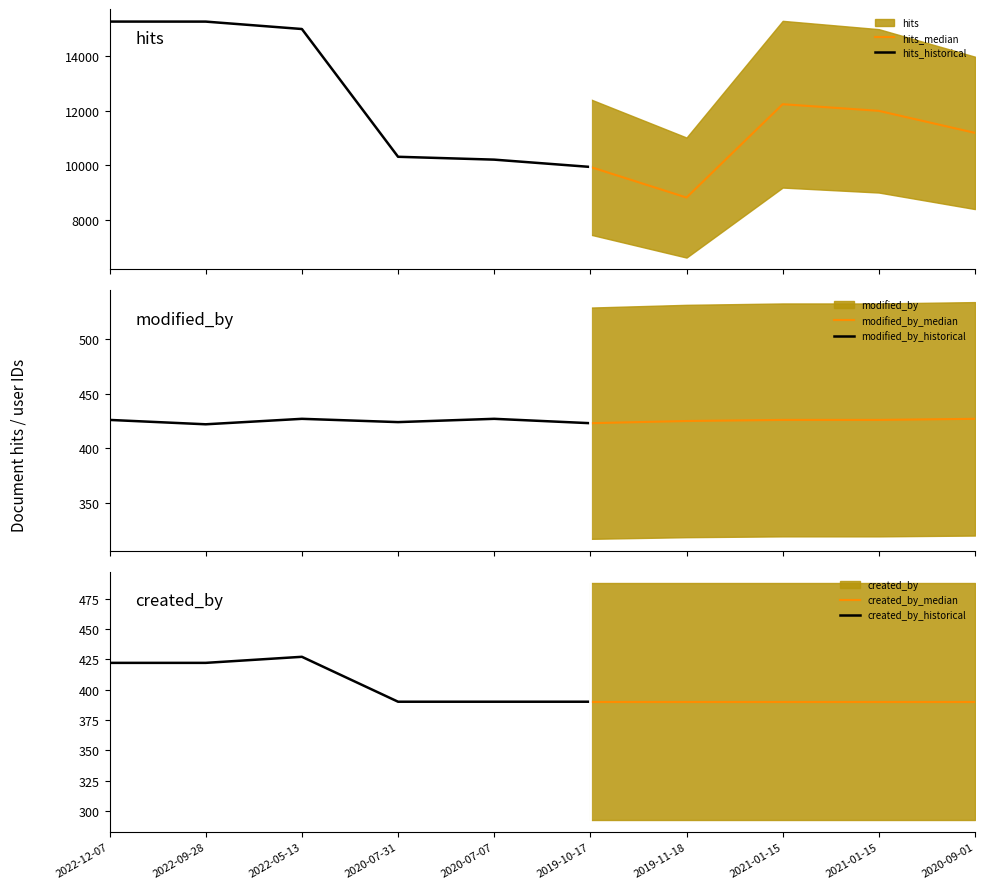

Reading left to right, extract all data points from this chart.

hits: 15274	15273	15001	10311	10206	9938	8814	12241	11997	11188
modified_by: 426	422	427	424	427	423	425	426	426	427
created_by: 422	422	427	390	390	390	390	390	390	390